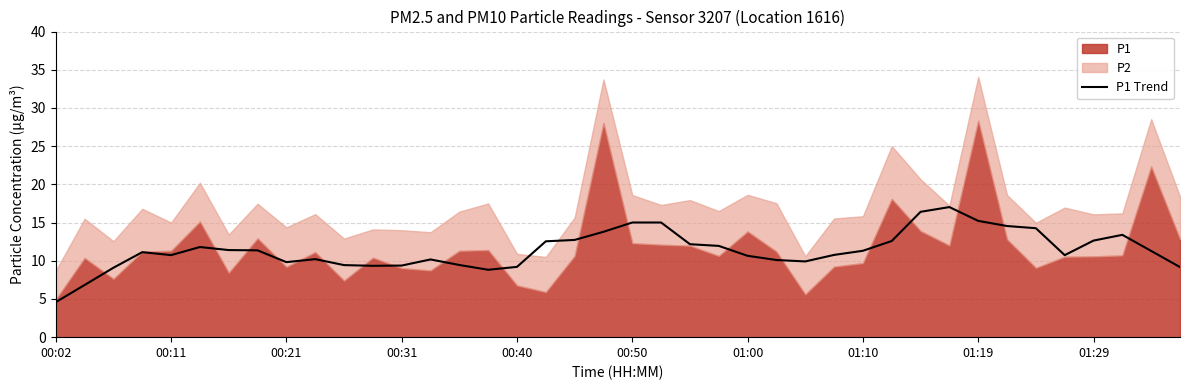

What is the average value?

11.4